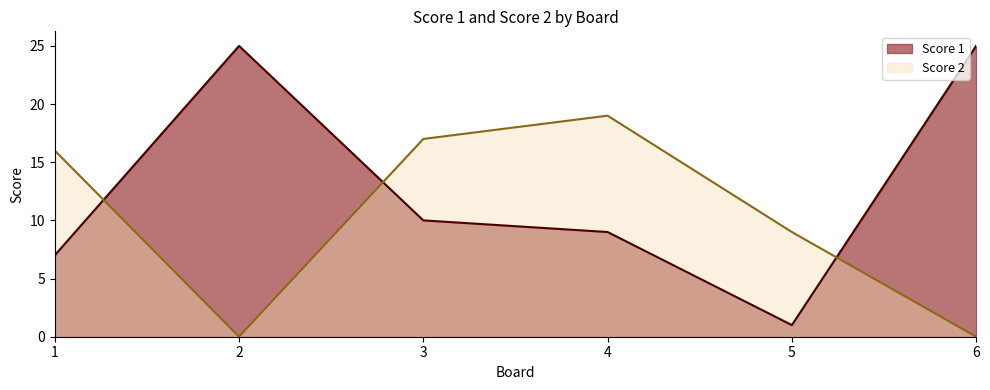

What is the difference between the Score 2 values at 5 and 2?

9